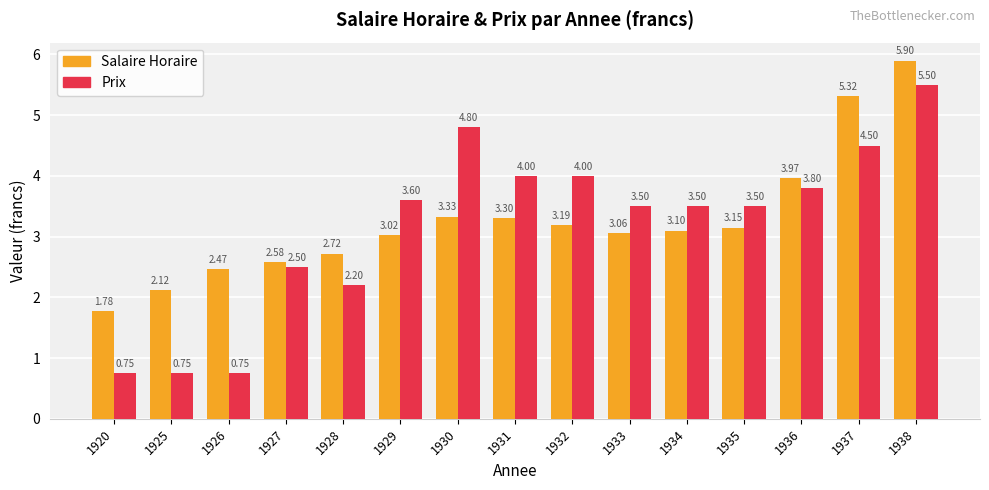

True or false: Salaire Horaire has a value of 5.3 at 1935.

False